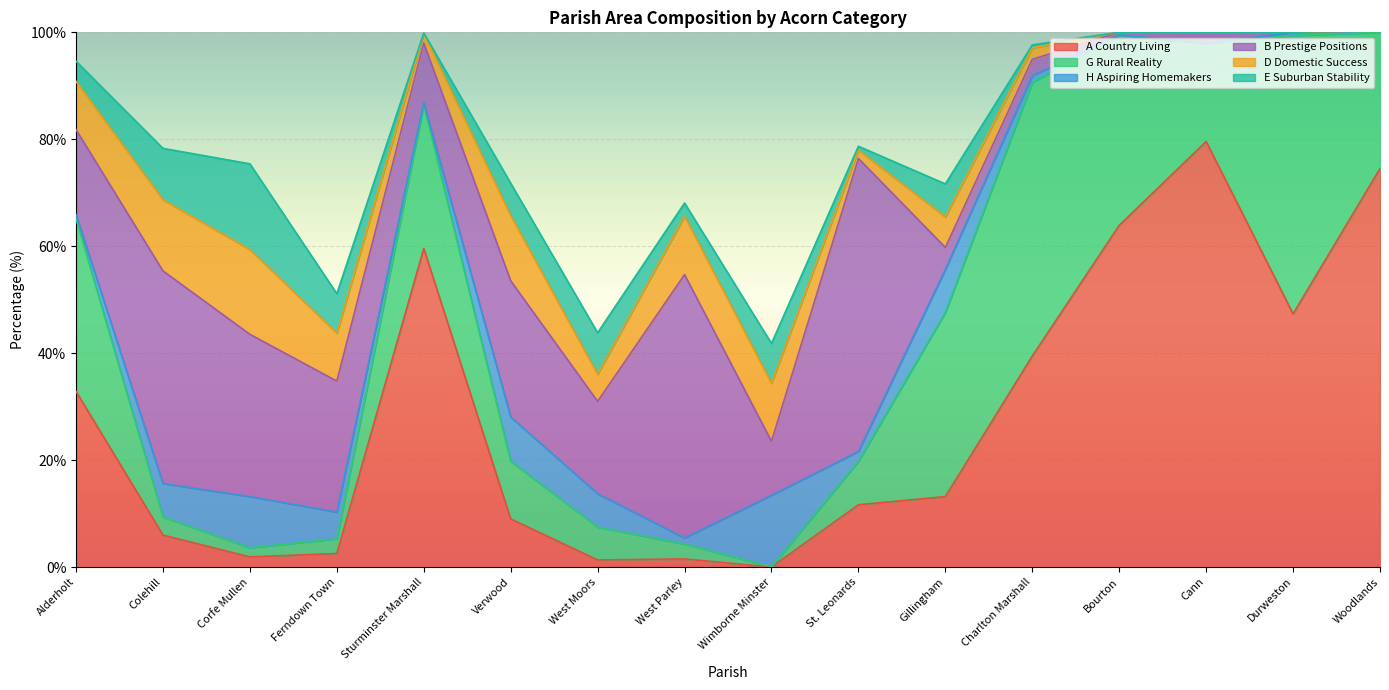

List the series in order of their peak value, highest first.

A Country Living, B Prestige Positions, G Rural Reality, E Suburban Stability, D Domestic Success, H Aspiring Homemakers